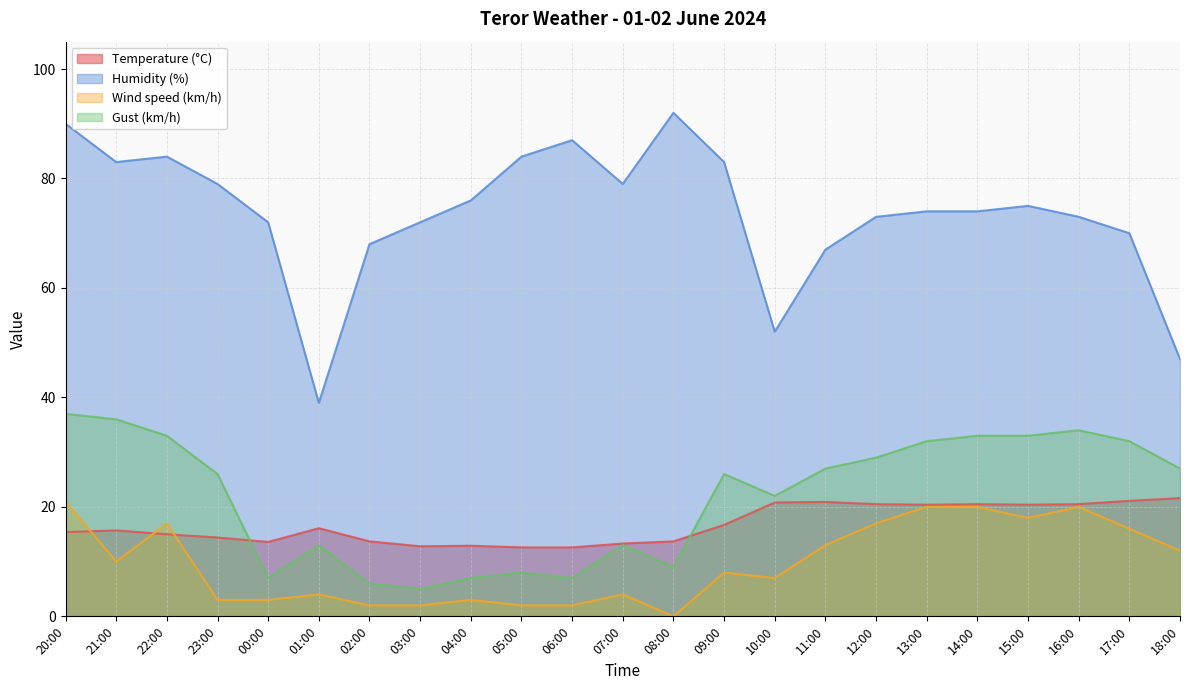

Which has a higher value, 10:00 or 13:00?

10:00